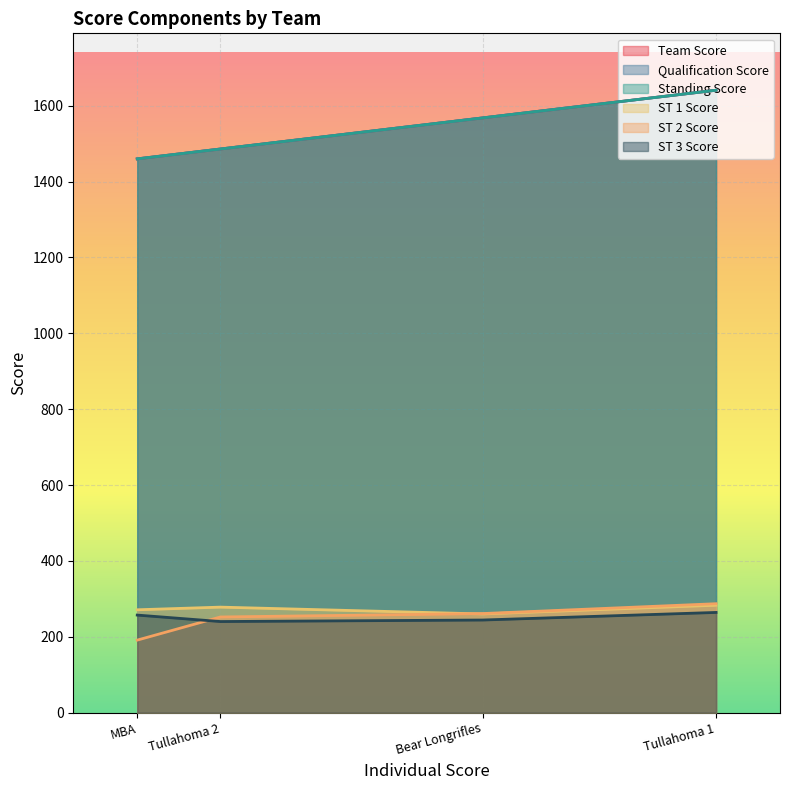

At which category does ST 1 Score reach its first local valley?

Bear Longrifles